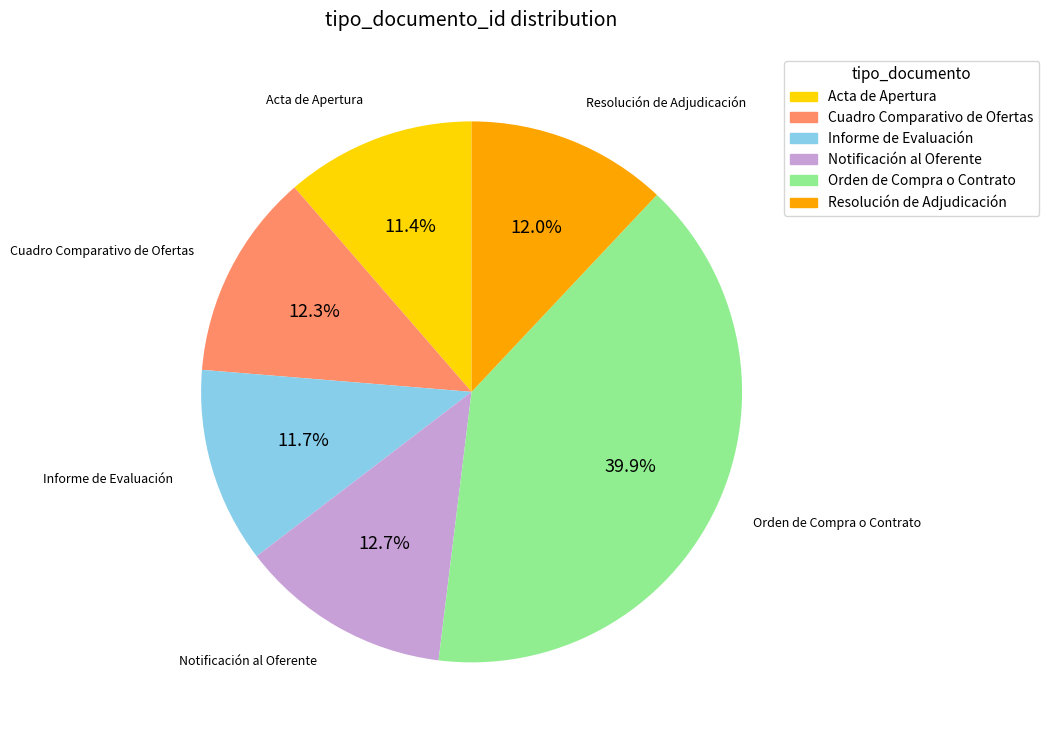

Which category has the biggest portion of the pie?

Orden de Compra o Contrato